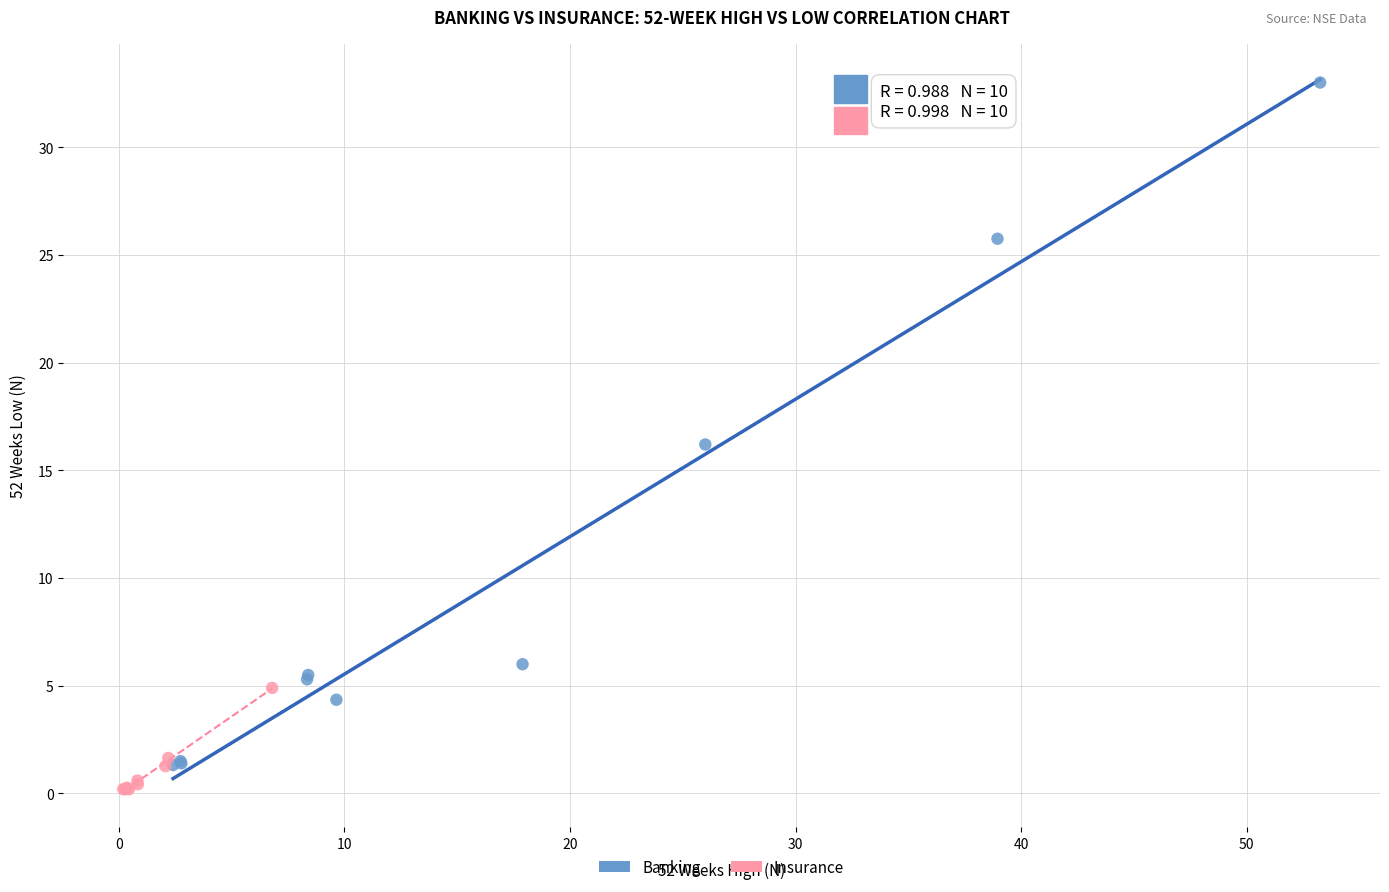

Which series has the widest spread of Y values?

Banking